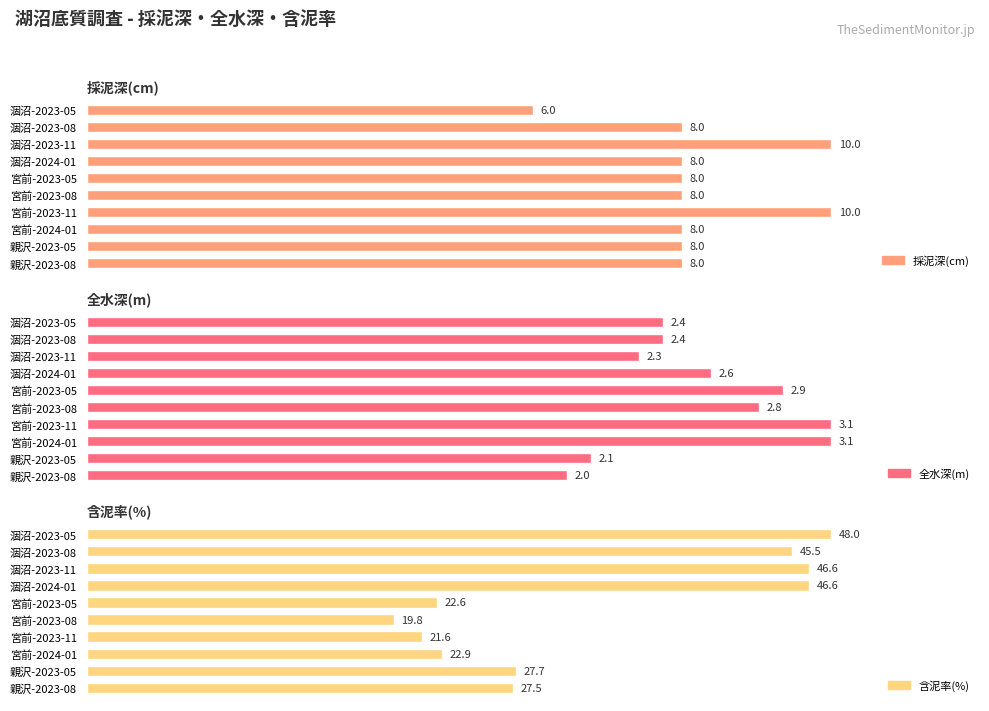

The 含泥率(%) series shows 27.4 at 親沢-2023-08. True or false?

False